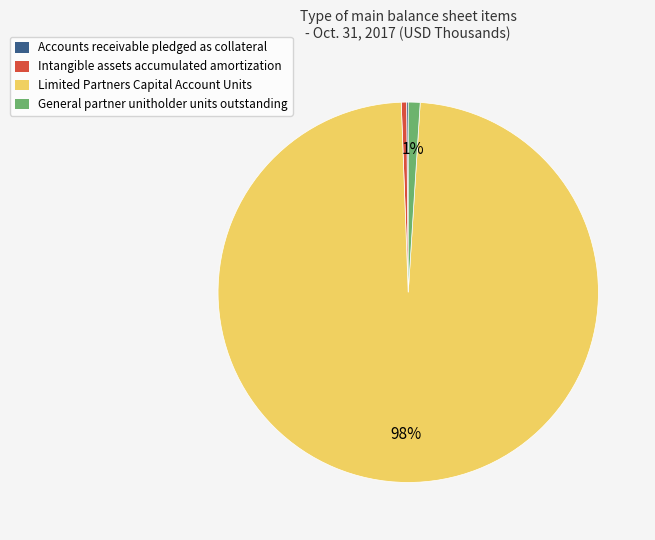

Which slice is the largest?

Limited Partners Capital Account Units